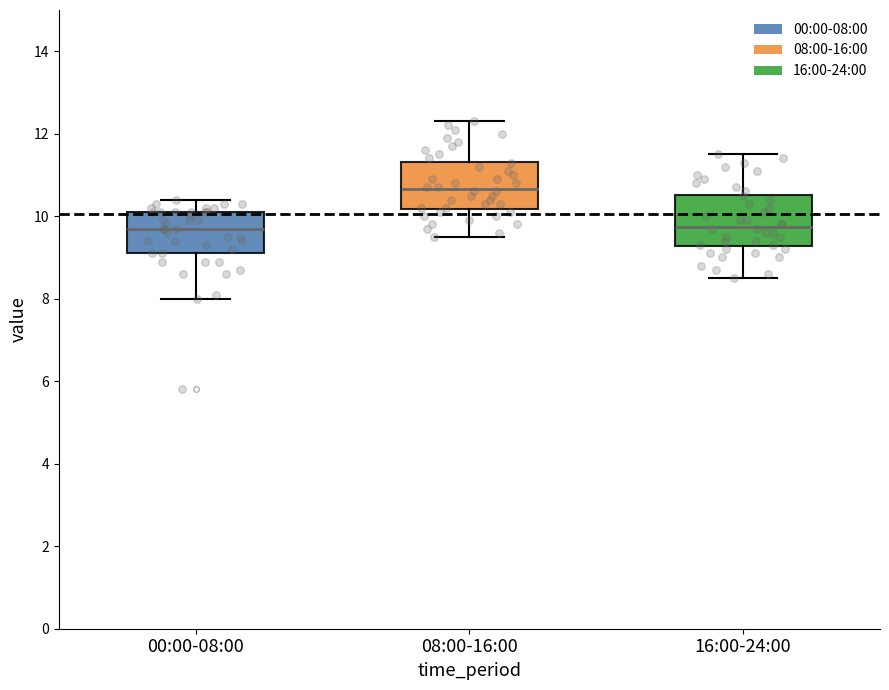

Where does the lower whisker of the box for 08:00-16:00 end on the y-axis? The values are not printed on the chart, so give them approximately, as read against the axis.

9.6